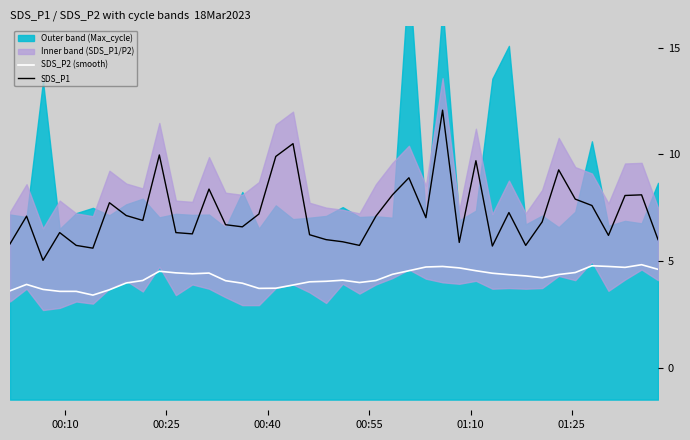

True or false: SDS_P1 has more than 1 interior local peaks.

True